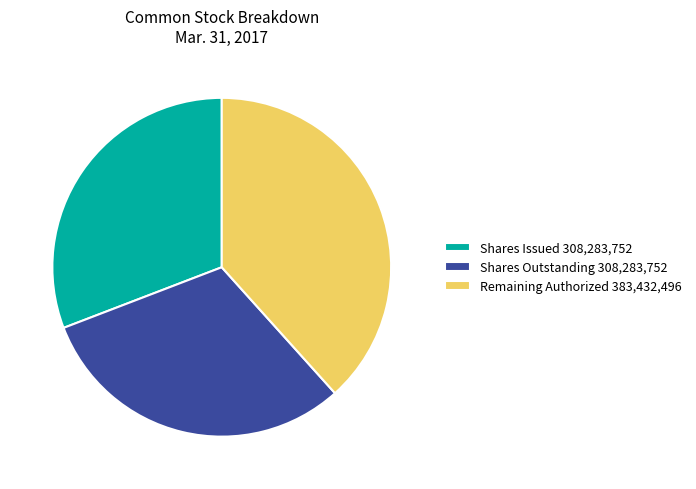

Does Shares Issued 308,283,752 account for over 50% of the chart?

No